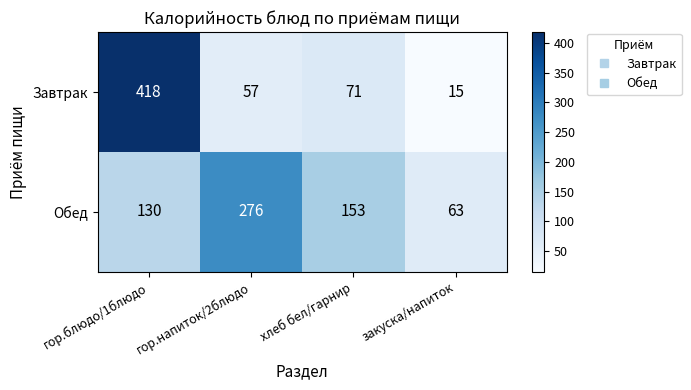

How many data points in Обед are less than 153?

2